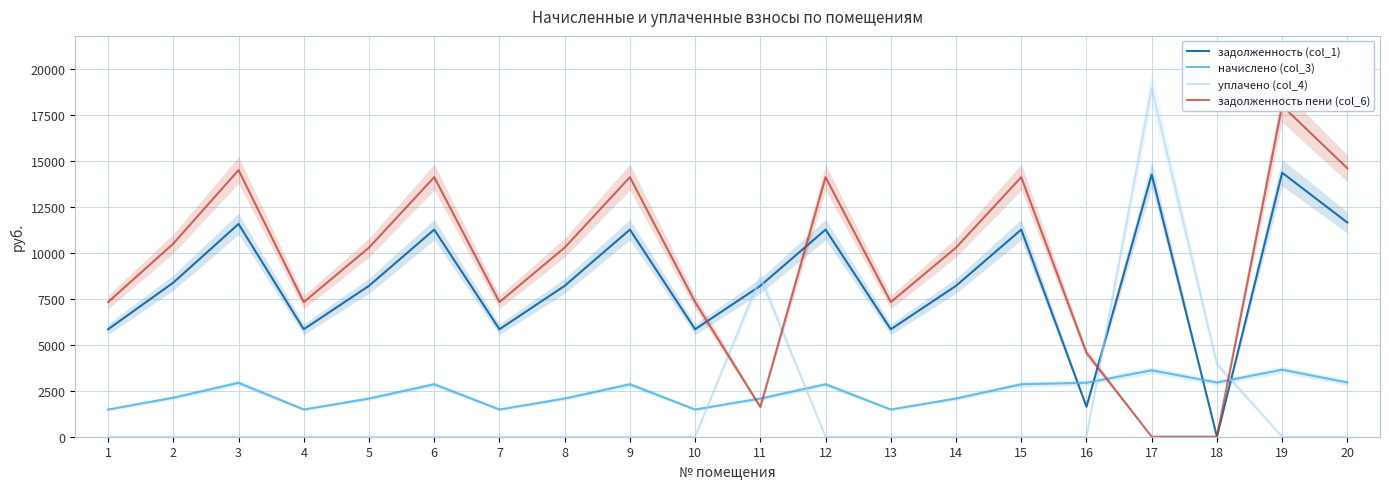

What is the difference between the задолженность (col_1) values at 16 and 4?

4208.7